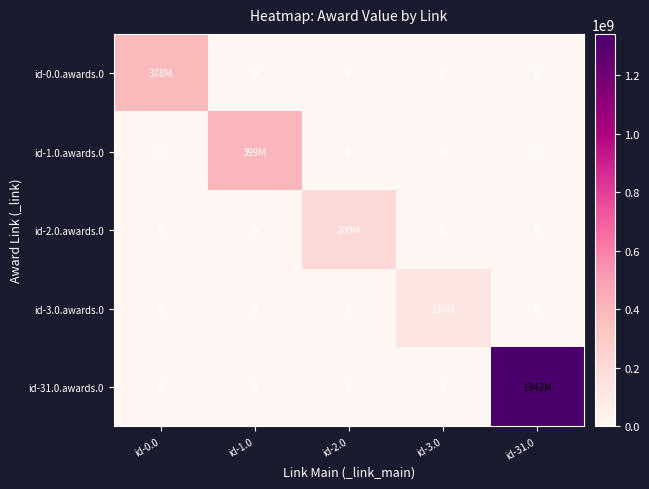

What is the difference between the highest and lowest values at id-3.0?

130091153.3